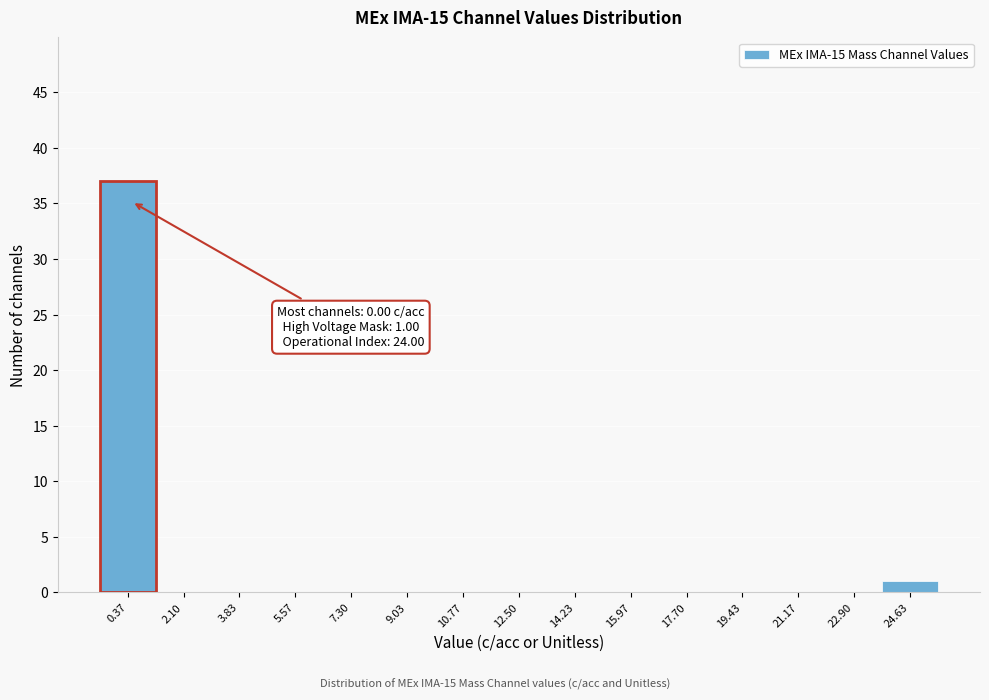

Which range on the x-axis has the tallest bar?

-0.4 to 1.2